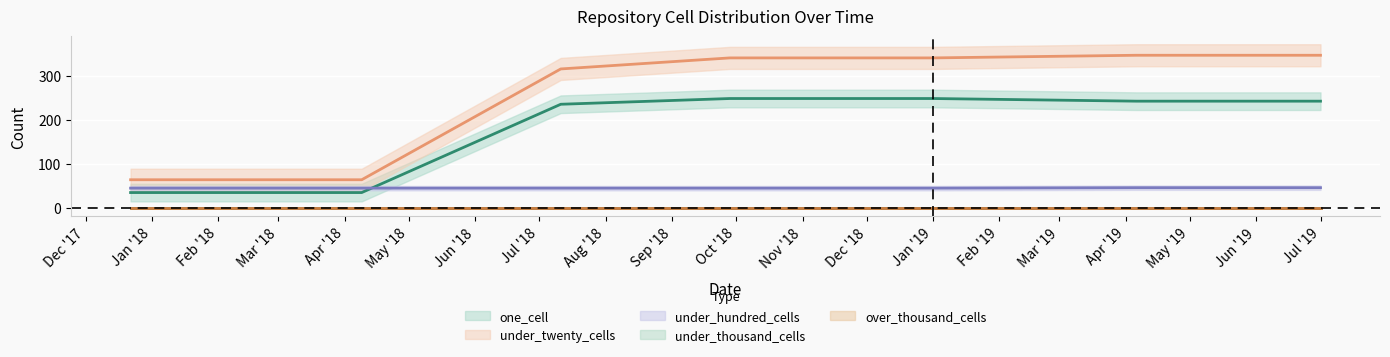

What is the label of the 1st point from the left?

2017-12-22